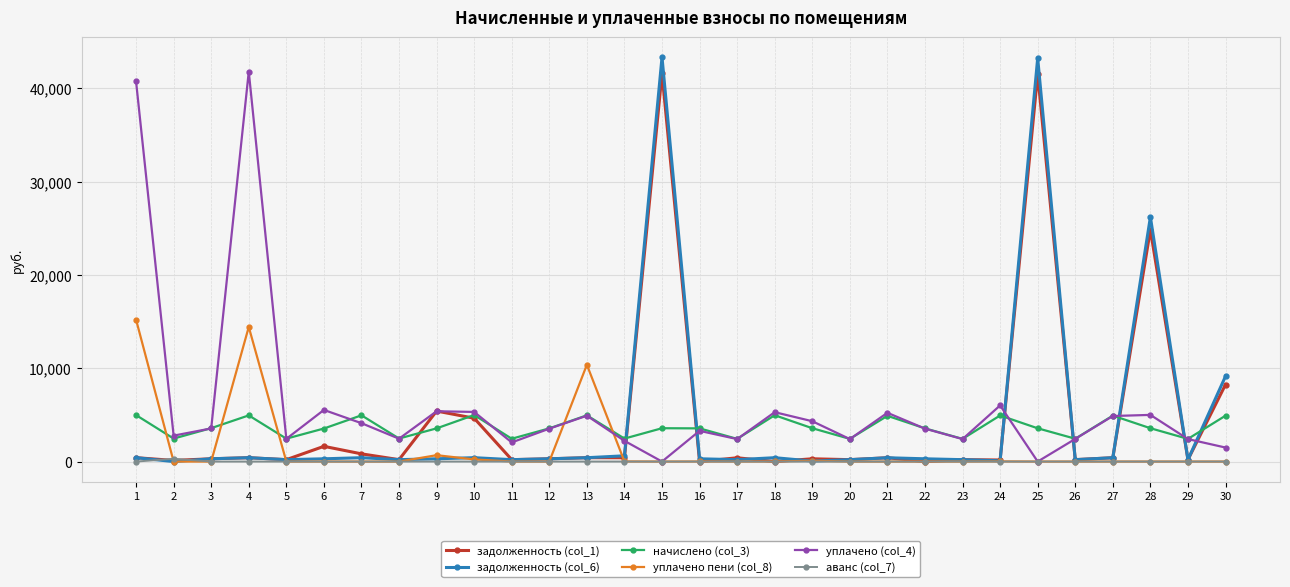

True or false: начислено (col_3) and аванс (col_7) cross at least once.

False